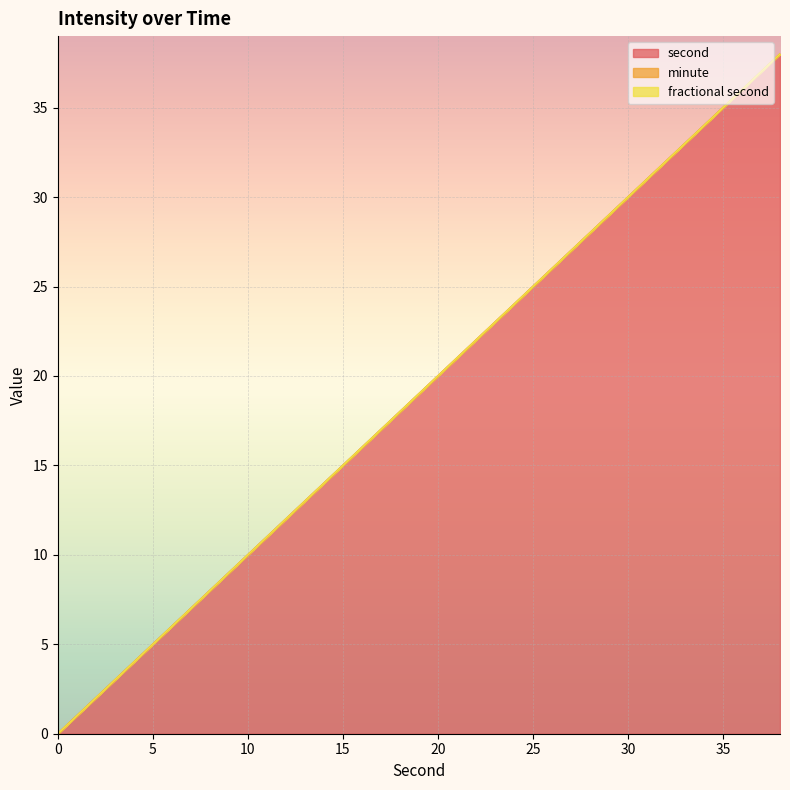

How many lines are shown in the chart?

3